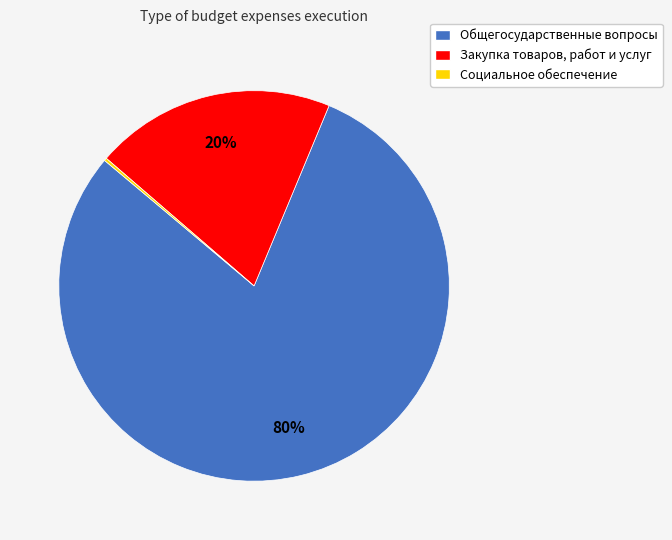

Is it true that Закупка товаров, работ и услуг is 34% of the pie?

False